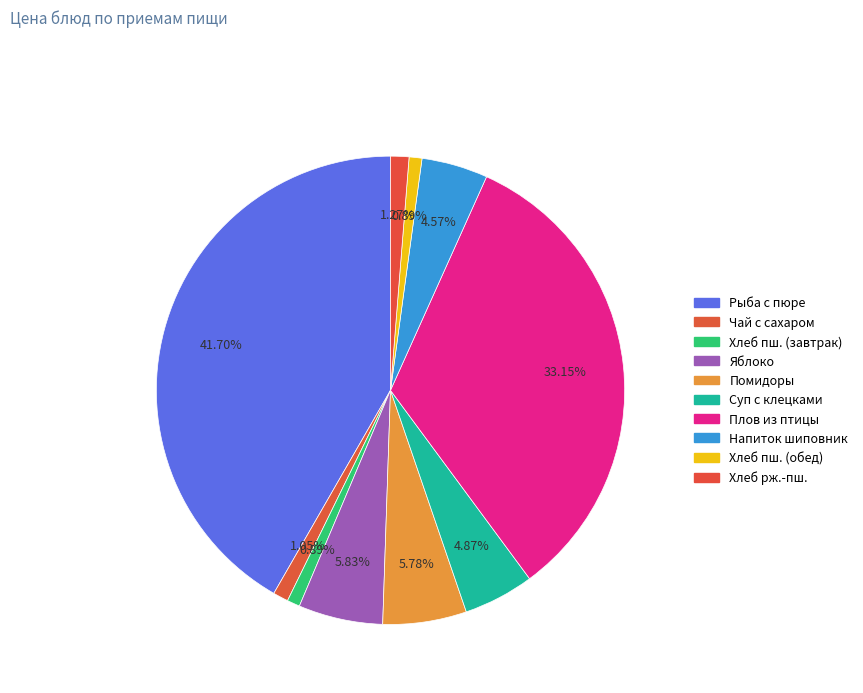

How many segments does this pie chart have?

10